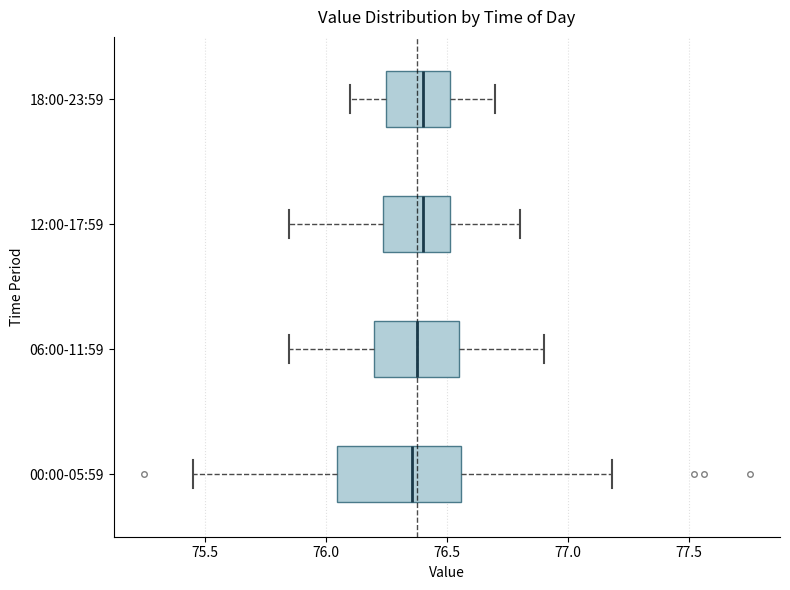

Which box is the widest, from its left edge to its right edge?

00:00-05:59